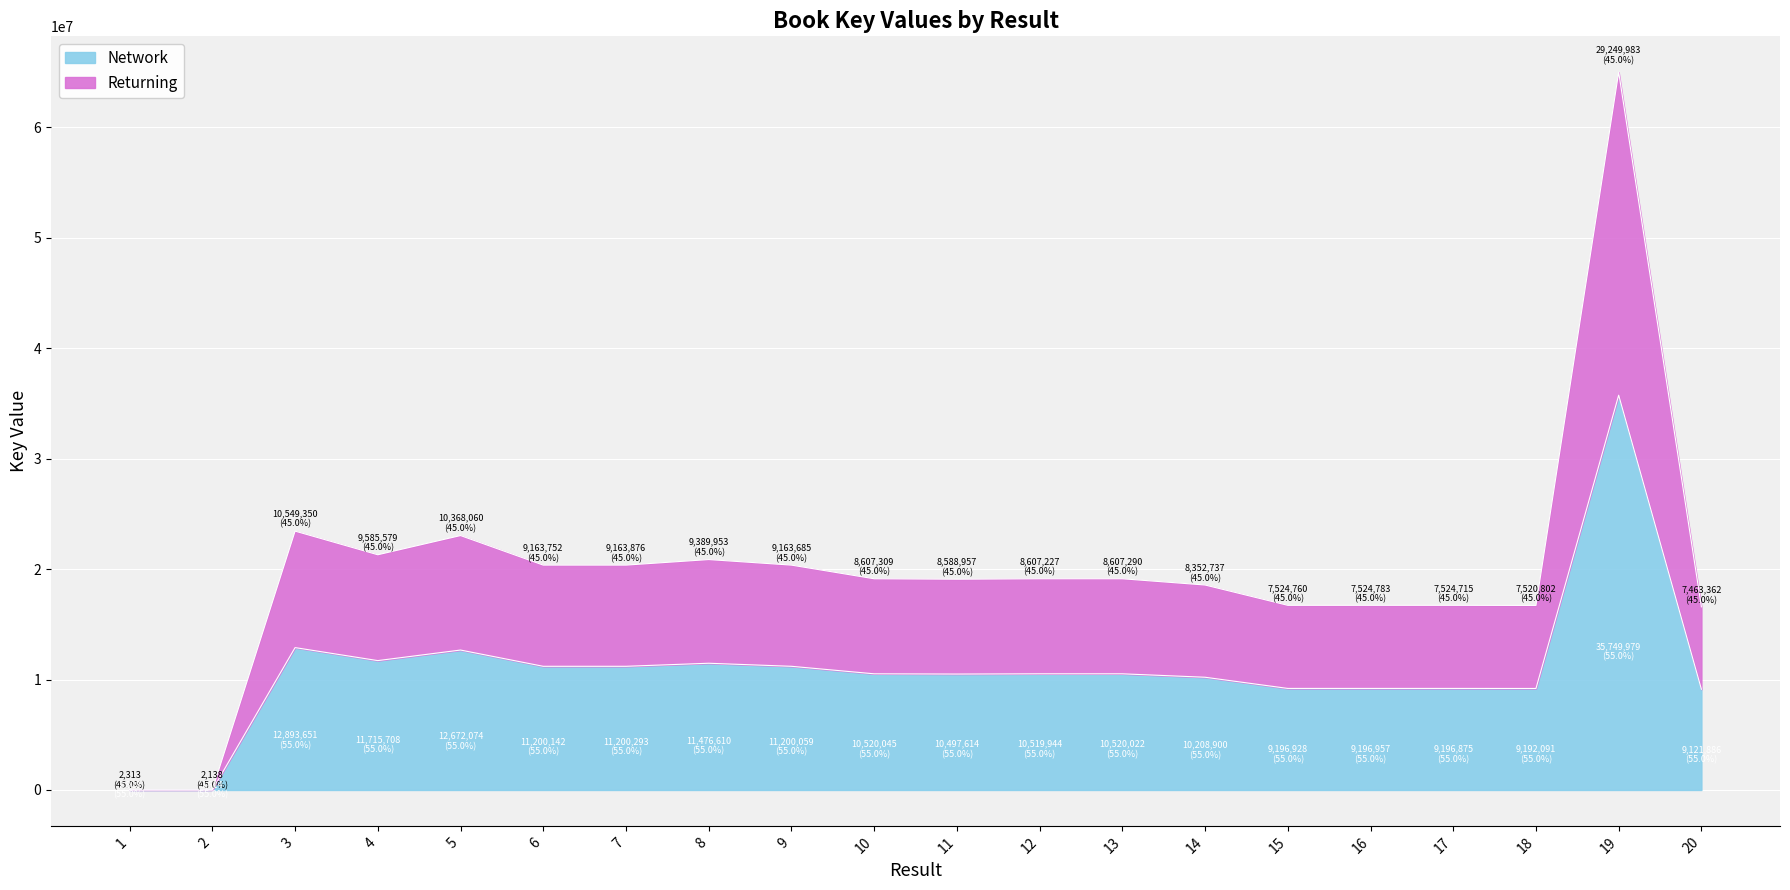

Approximately how many times larger is the value at 13 compared to 12?

1.0